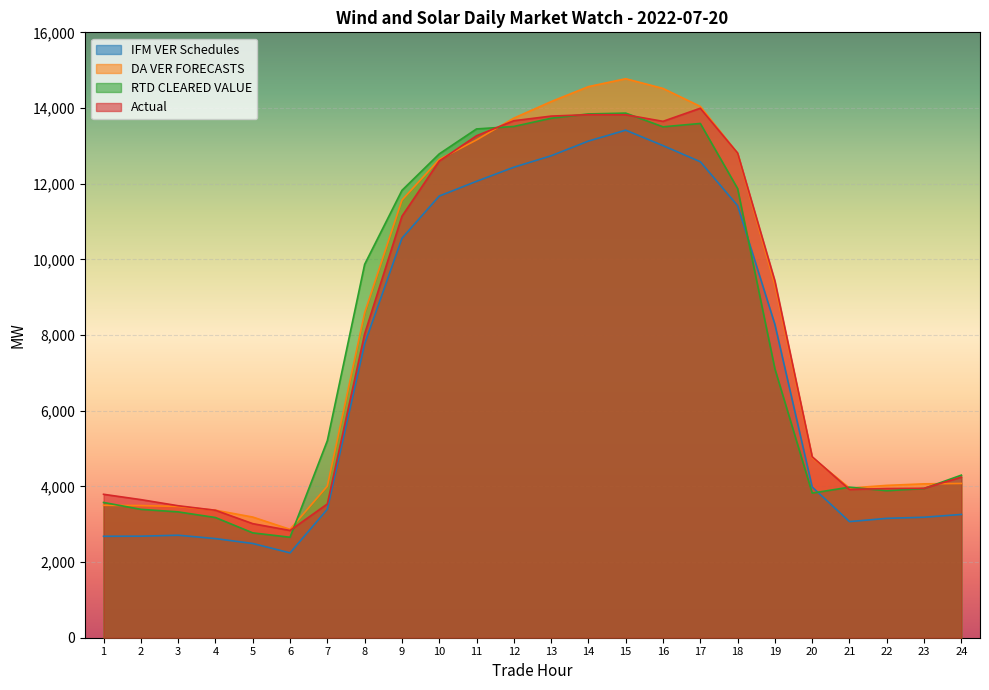

What are all the series names shown in the legend?

IFM VER Schedules, DA VER FORECASTS, RTD CLEARED VALUE, Actual